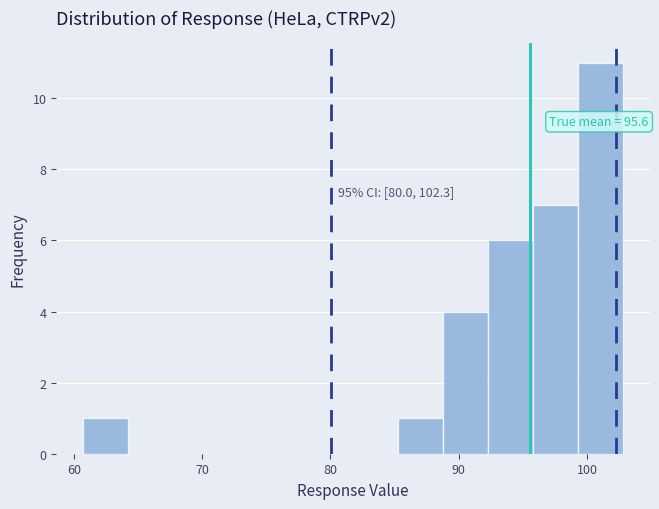

Read against the x-axis, roughly where is the centre of the tallest bar?

101